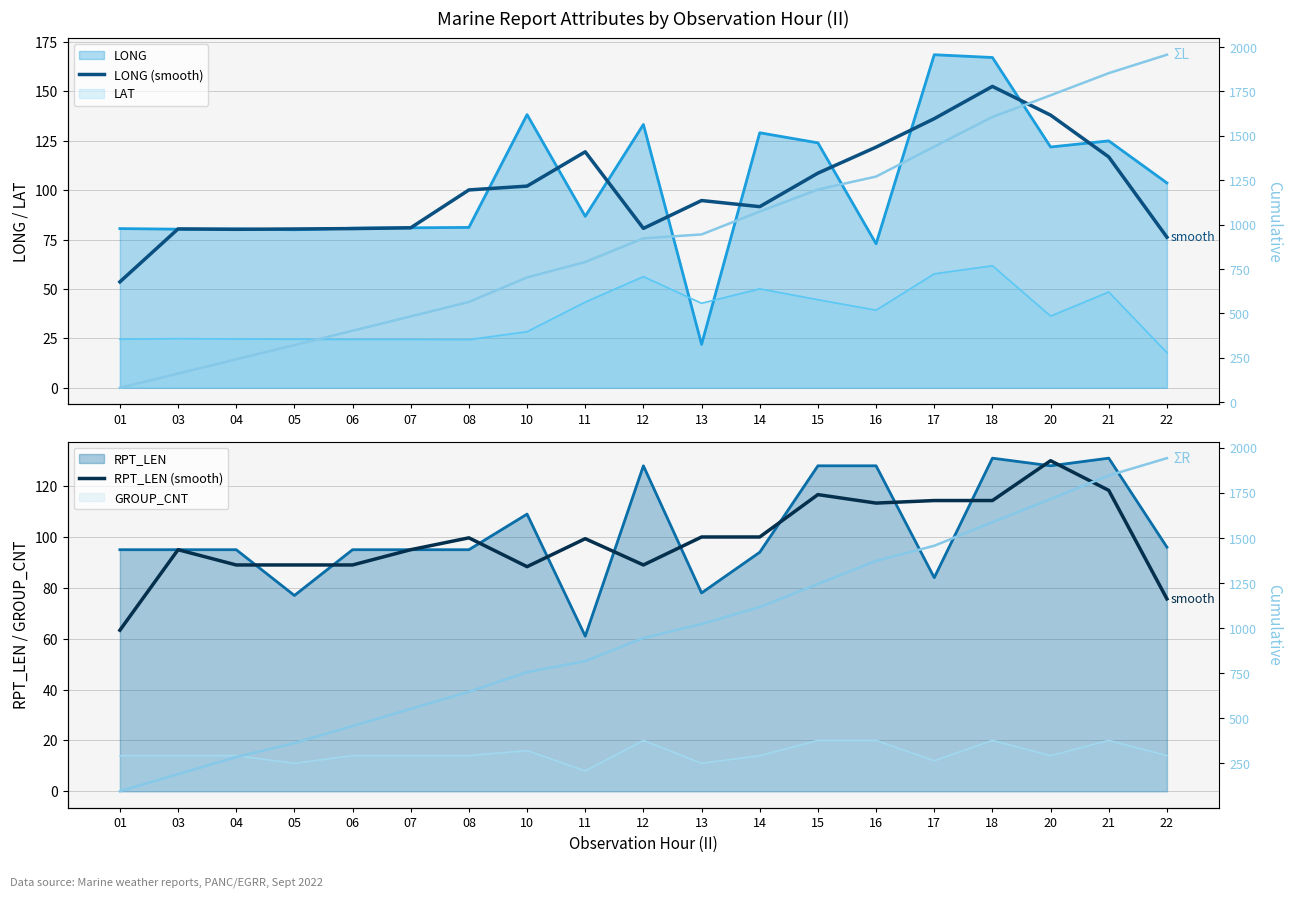

The value of ΣL at 07 is 483.1. True or false?

True